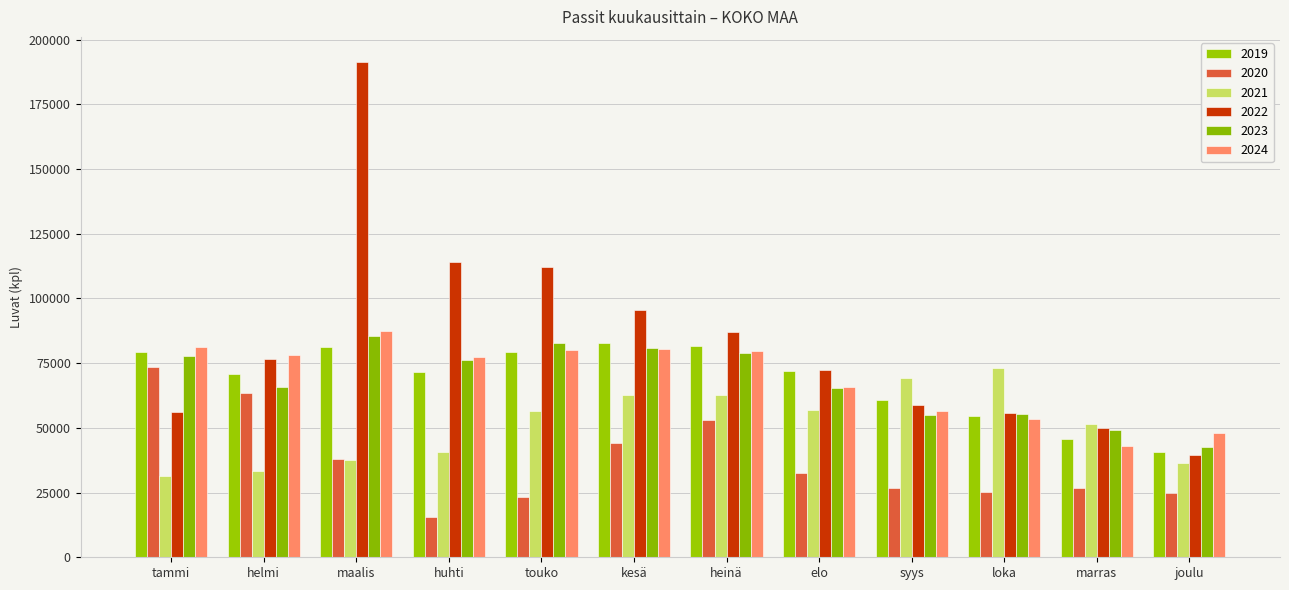

What is the average value of the 2020 series?

37241